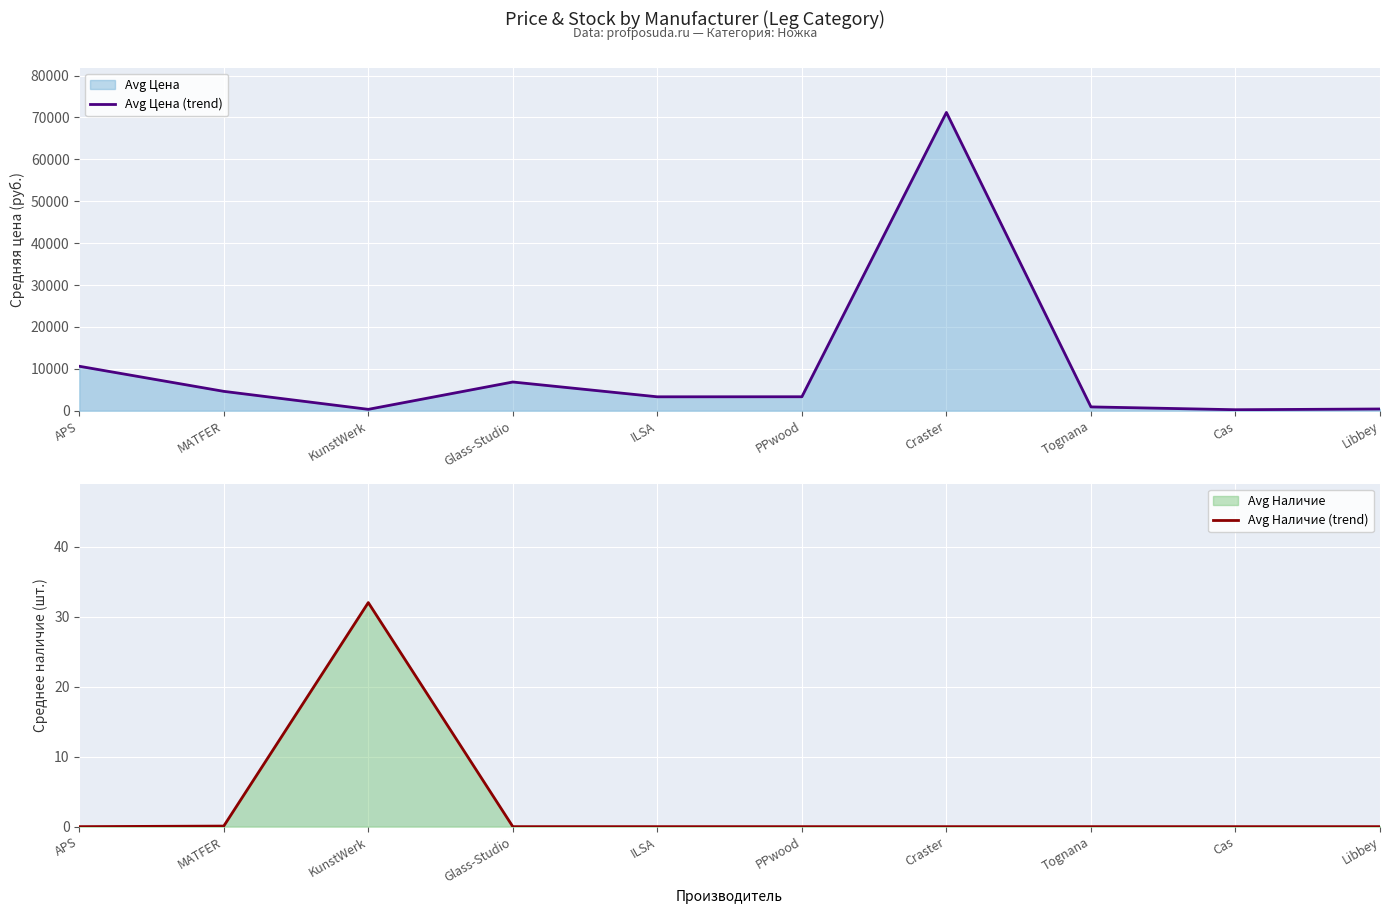

Rank the series at PPwood from highest to lowest value.

Avg Цена (trend), Avg Наличие (trend)